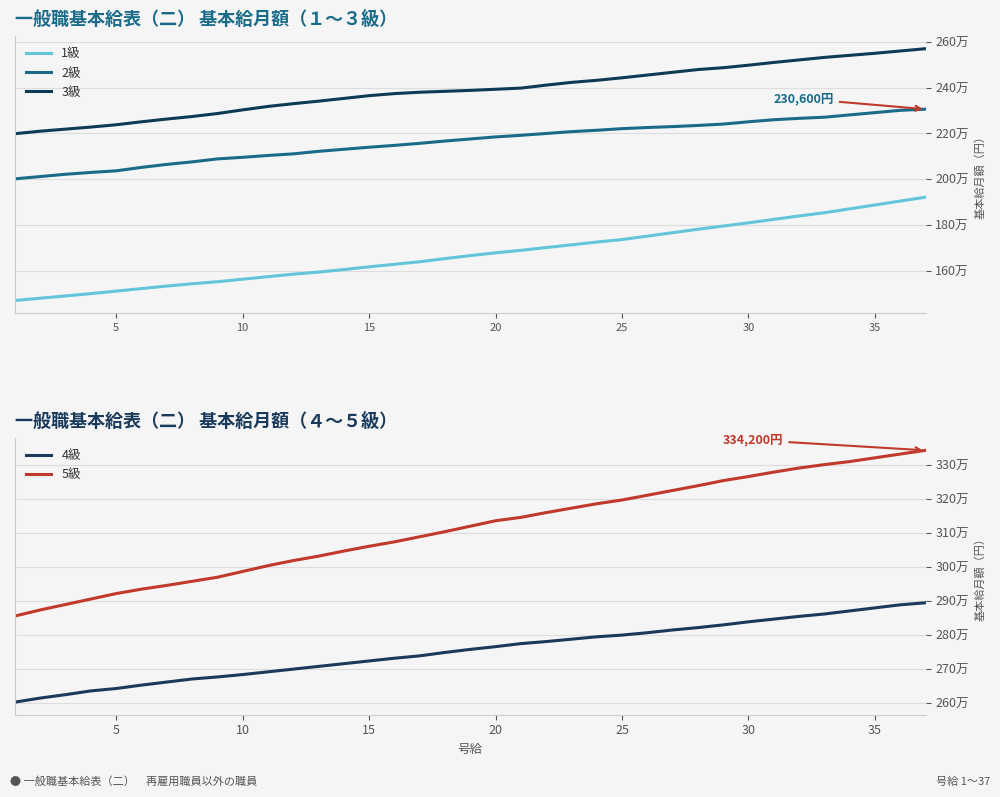

Reading right to left, extract all data points from this chart.

1級: 192200	190500	188800	187100	185400	184000	182500	181000	179600	178200	176700	175200	173700	172600	171400	170200	169000	167900	166700	165400	164000	162900	161800	160600	159500	158600	157500	156400	155300	154400	153400	152300	151200	150100	149100	148100	147100
2級: 230600	230100	229100	228100	227100	226600	226000	225100	224100	223500	223000	222600	222100	221400	220800	220000	219200	218500	217600	216700	215700	214800	214000	213100	212200	211100	210400	209600	208900	207600	206500	205200	203700	203000	202200	201200	200200
3級: 257000	256000	255000	254100	253200	252100	251000	249800	248700	247900	246700	245500	244300	243200	242300	241100	239800	239300	238800	238400	238000	237400	236500	235300	234100	233000	231800	230300	228700	227400	226300	225100	223800	222800	221900	221000	219900
4級: 289400	288800	287900	287000	286100	285400	284600	283800	282900	282100	281400	280600	279900	279400	278700	278000	277400	276500	275700	274800	273800	273100	272300	271500	270700	269900	269100	268300	267600	267000	266100	265200	264200	263500	262400	261400	260200
5級: 334200	333100	332000	330900	330000	329000	327800	326500	325300	323800	322400	321000	319600	318500	317200	315900	314500	313500	311900	310300	308800	307300	306000	304600	303100	301800	300300	298600	296900	295700	294500	293400	292100	290500	288900	287300	285500